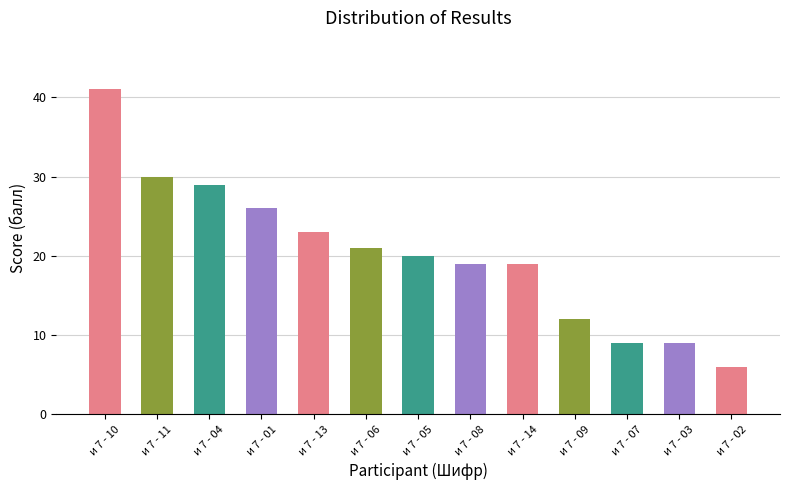

Approximately how many times larger is the value at и 7 - 11 compared to и 7 - 10?

0.7